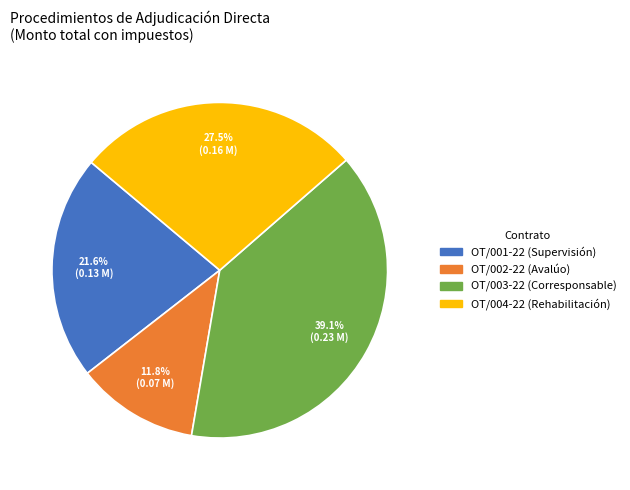

The OT/002-22 (Avalúo) slice represents 19% of the pie. True or false?

False